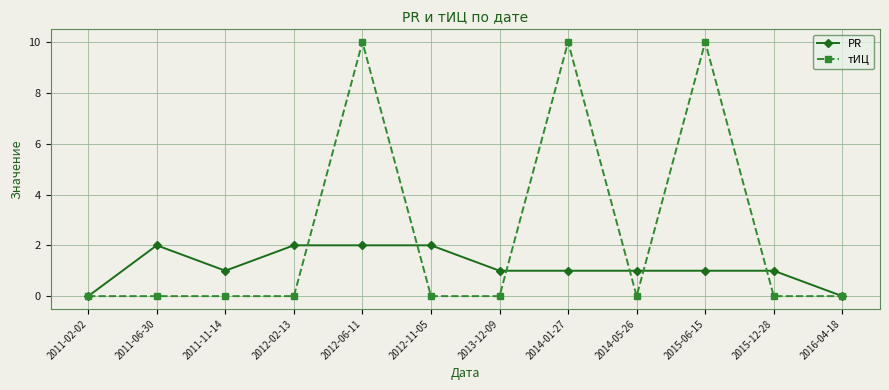

Reading right to left, what are all the values shown in this chart?

PR: 0	1	1	1	1	1	2	2	2	1	2	0
тИЦ: 0	0	10	0	10	0	0	10	0	0	0	0